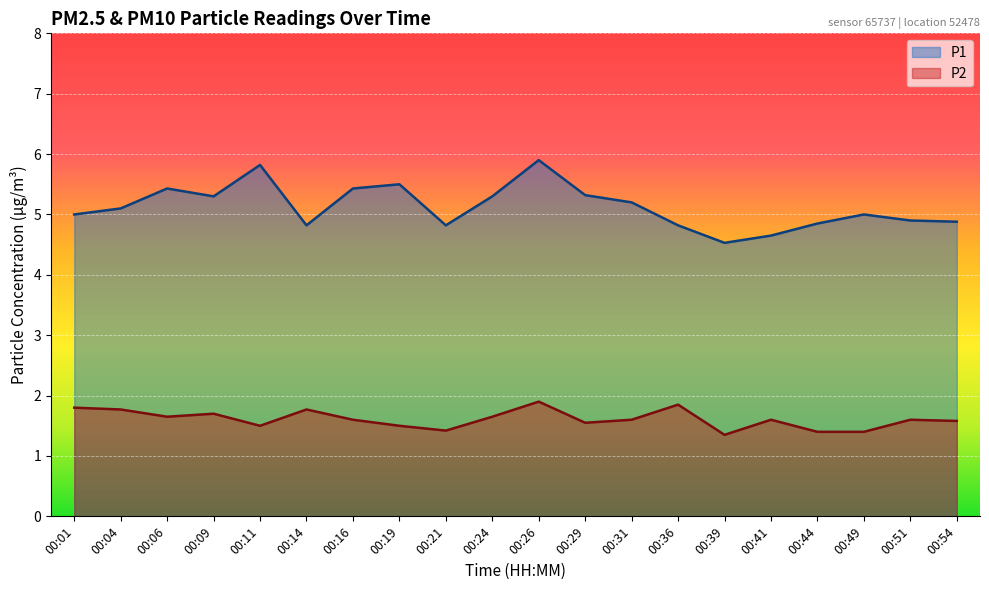

In P2, how many points are lower than both neighbors (excluding endpoints)?

5